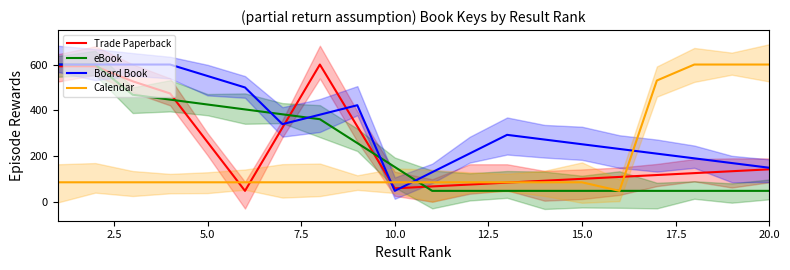

How many data points in eBook are above 153?

10